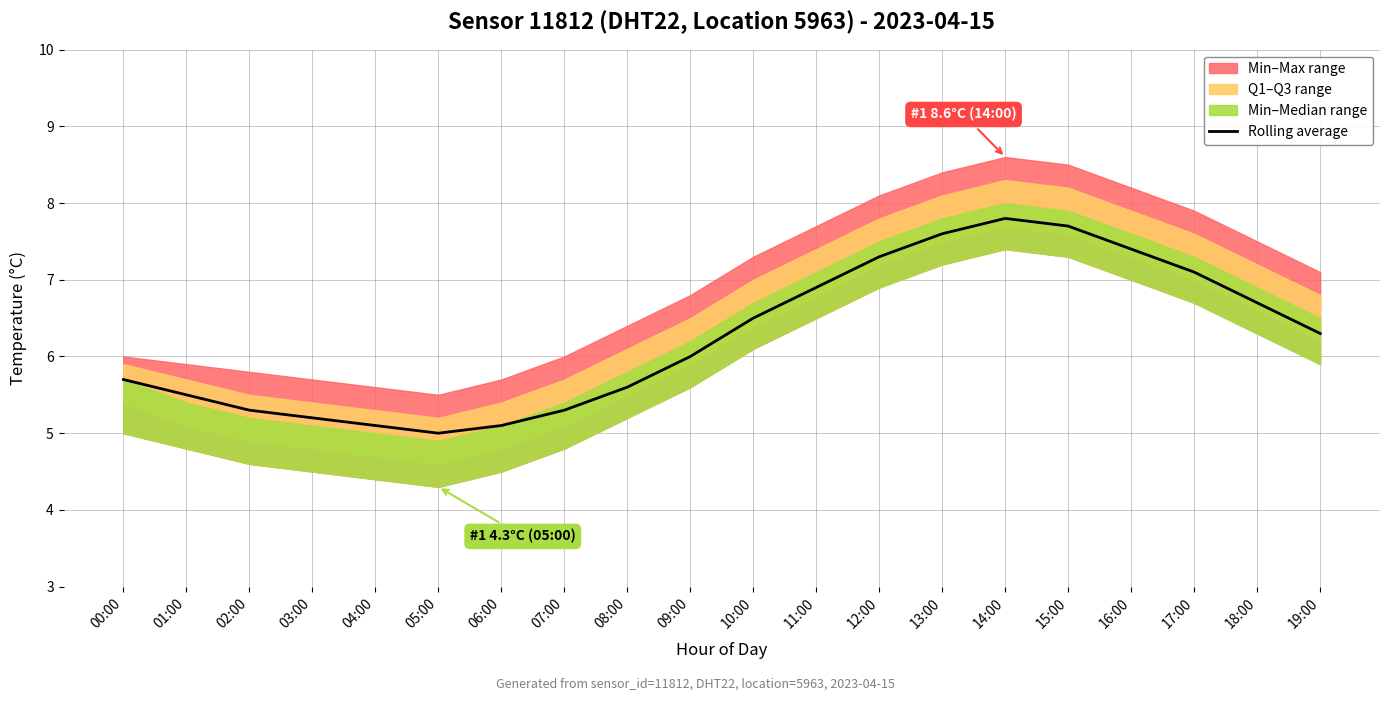

How many interior local peaks (higher than both neighbors) does the data have?

1